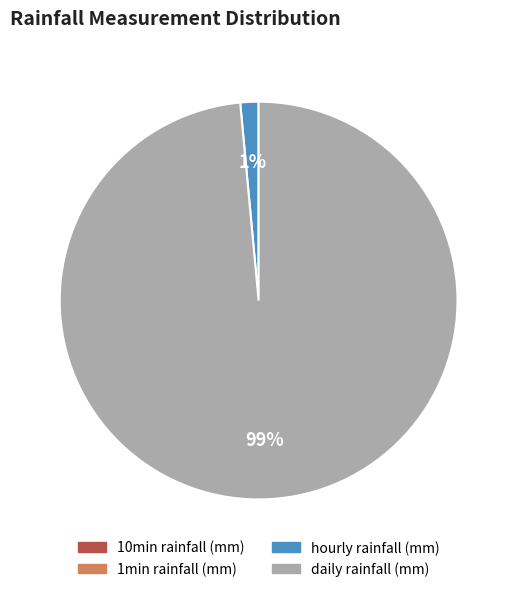

To the nearest percent, what portion does hourly rainfall (mm) represent?

1%